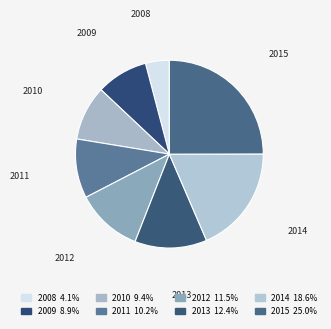

Is there a majority slice in this chart?

No